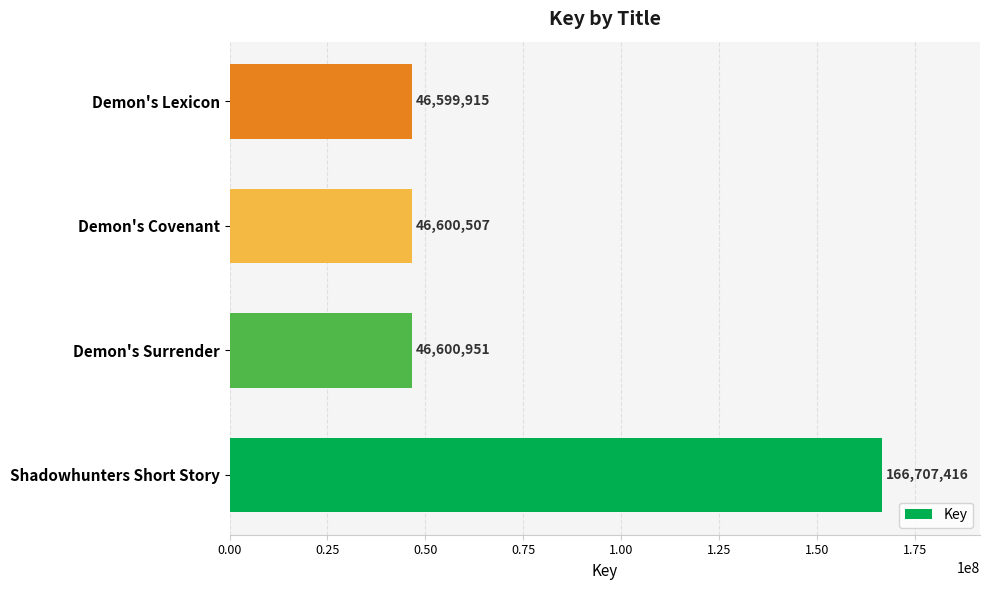

Reading bottom to top, extract all data points from this chart.

166707416	46600951	46600507	46599915